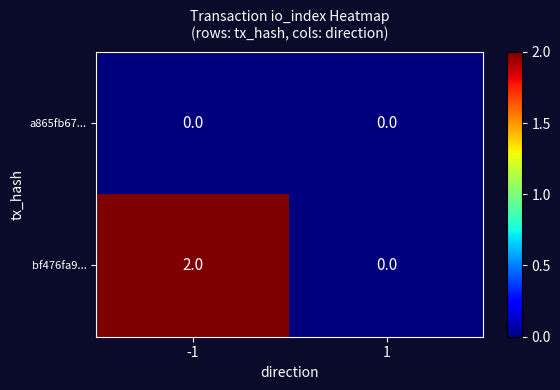

Which series has the largest total across all categories?

bf476fa9...